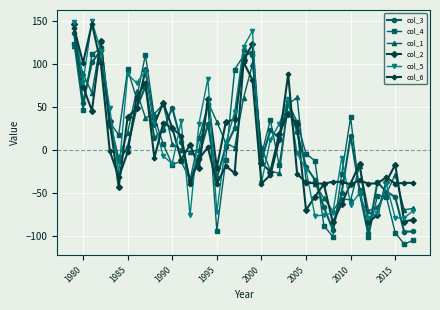

What is the lowest value of the col_2 series?

-84.3